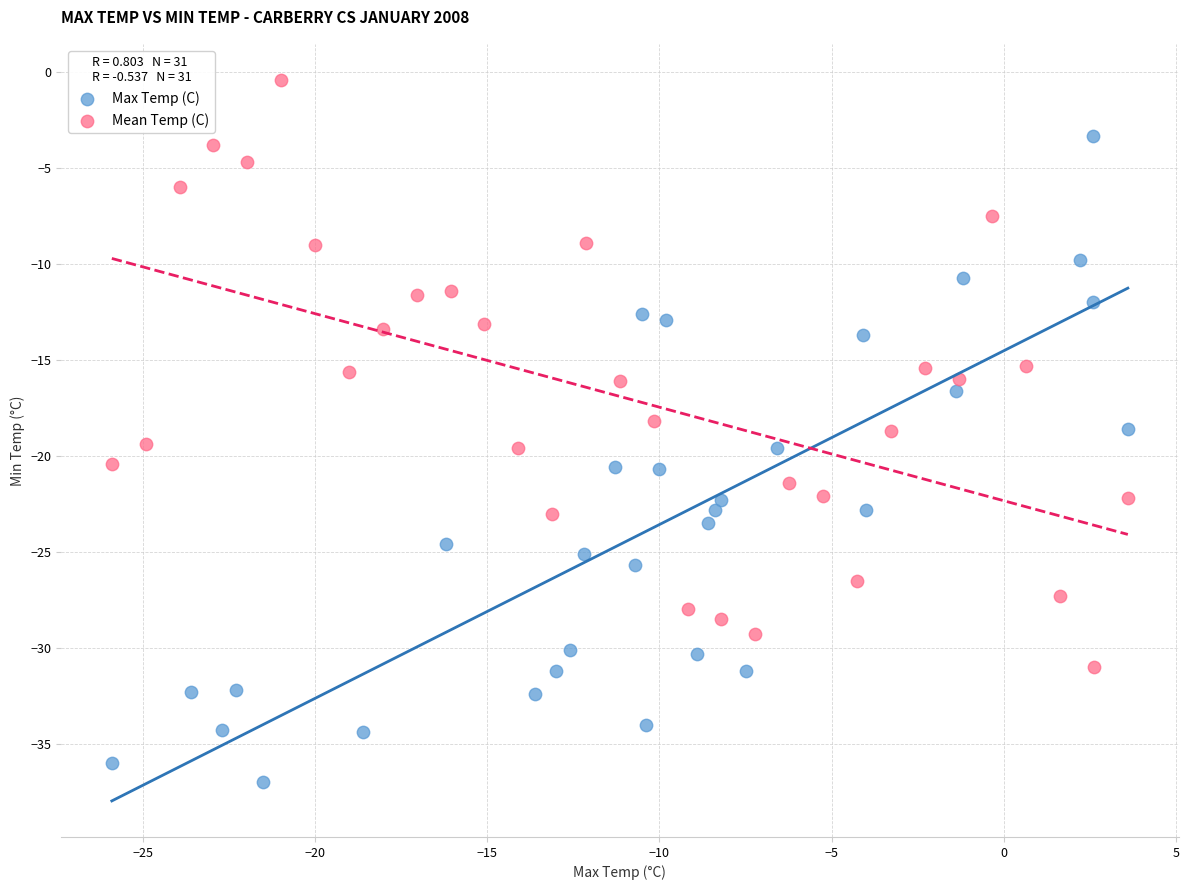

Which series reaches the minimum Y coordinate?

Max Temp (C)